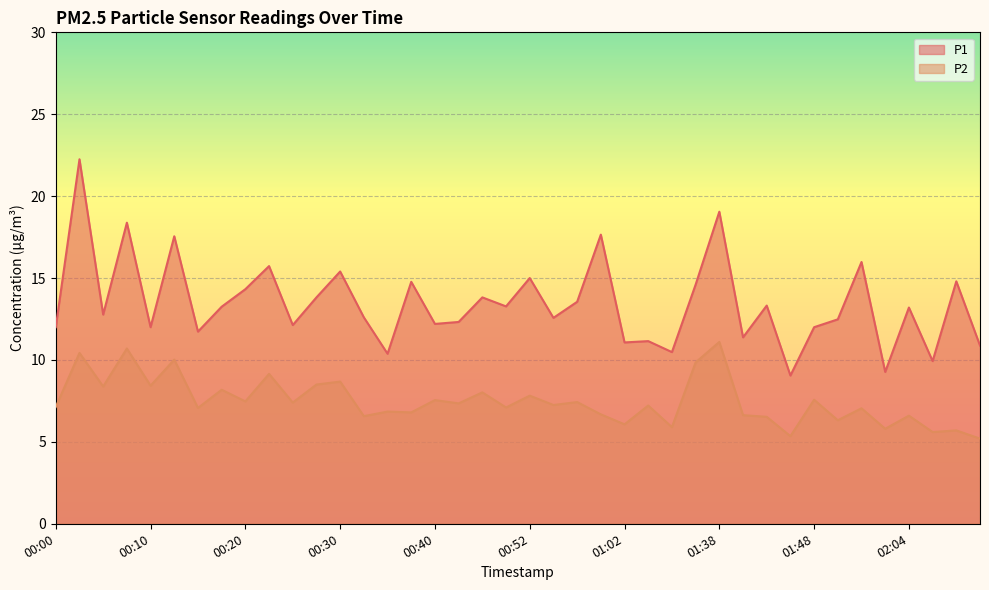

At how many categories does at least one series exceed 16?

5